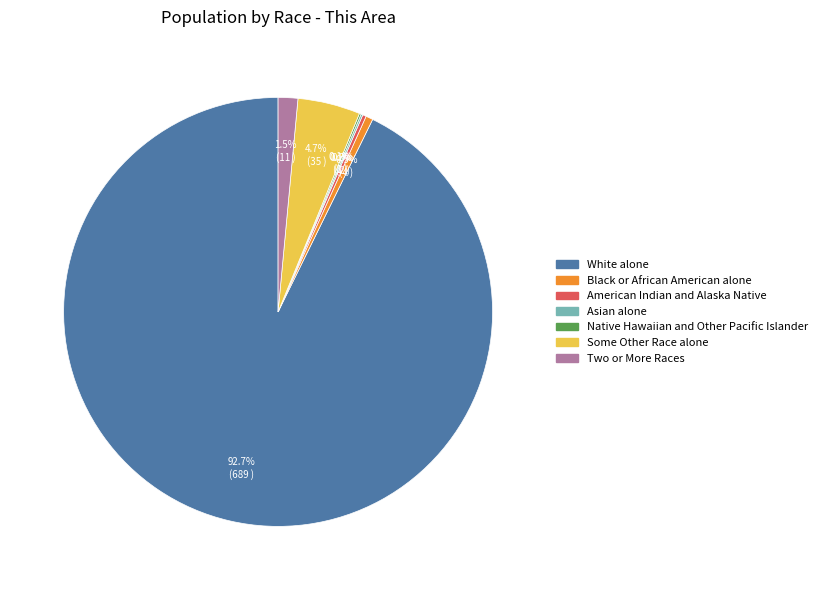

What percentage is NOT represented by White alone?

7.1%